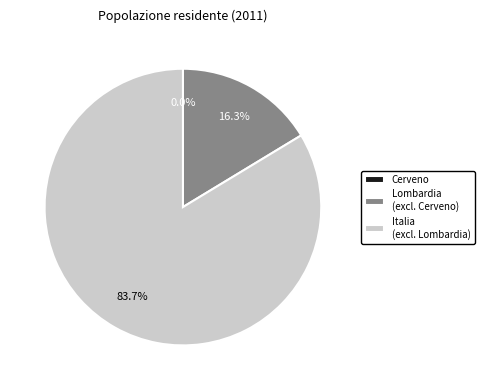

To the nearest percent, what is the difference between the largest and smallest slice percentages?

84%